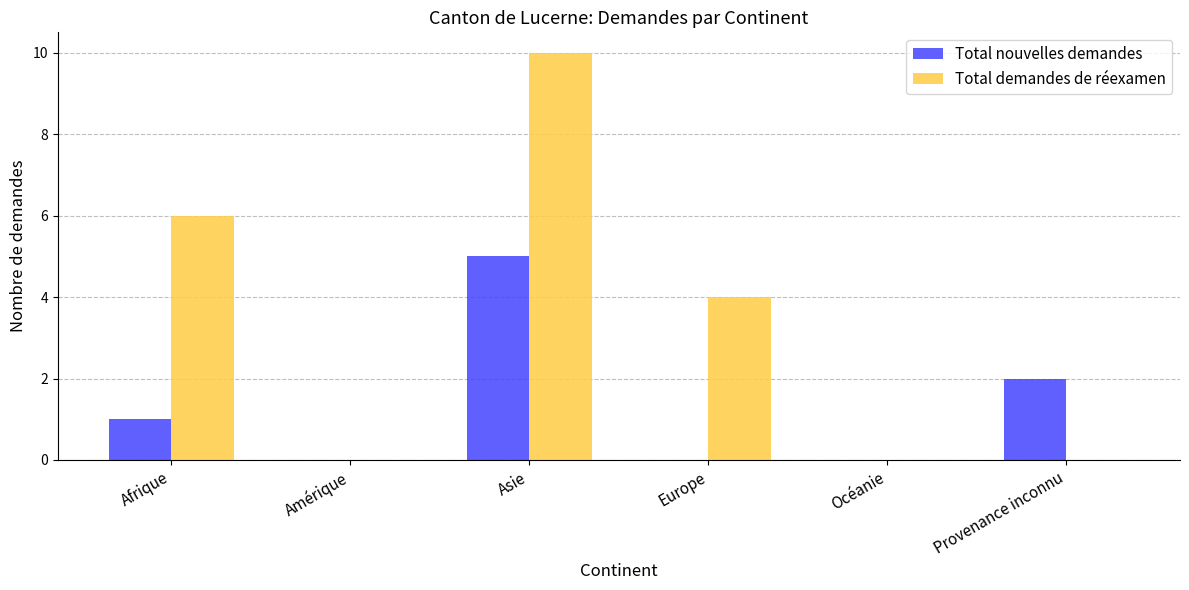

Which series has the largest range (max minus min)?

Total demandes de réexamen